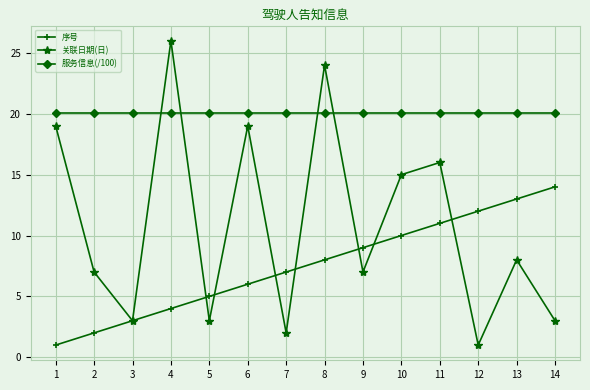

Rank the series by their average value, from lowest to highest.

序号, 关联日期(日), 服务信息(/100)